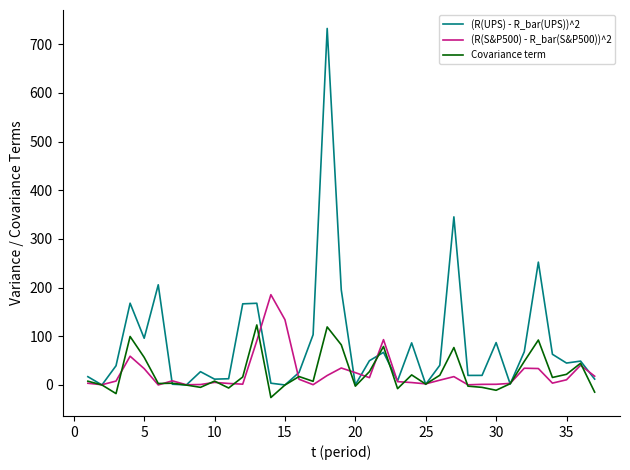

What is the maximum value shown in the chart?

732.4